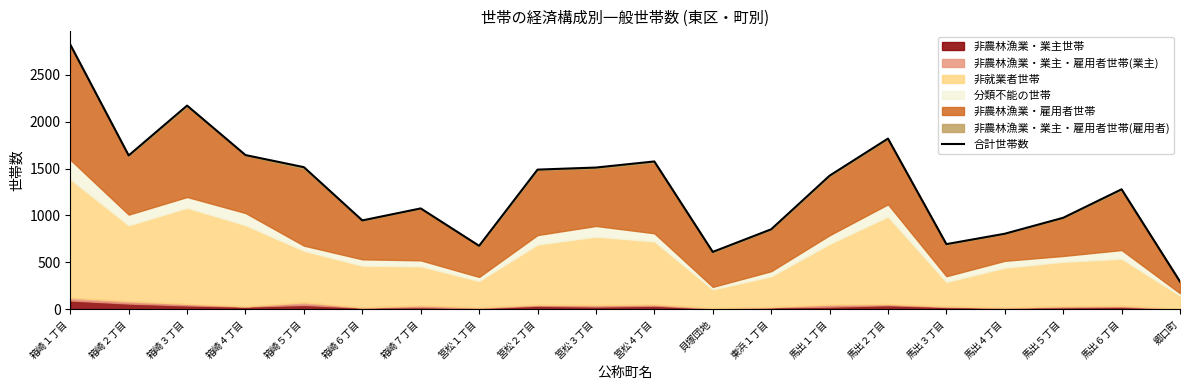

The chart shows a value of 1489 at 筥松２丁目. True or false?

True